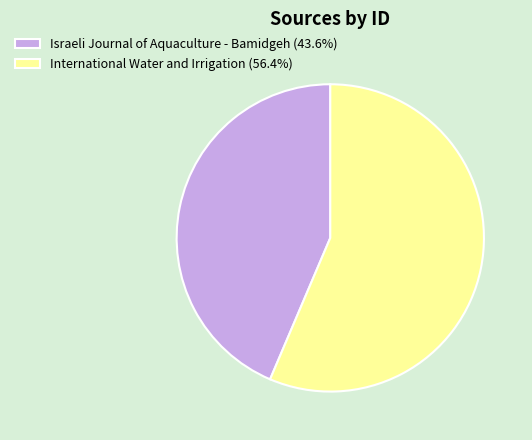

Is the sum of International Water and Irrigation (56.4%) and Israeli Journal of Aquaculture - Bamidgeh (43.6%) greater than half?

Yes